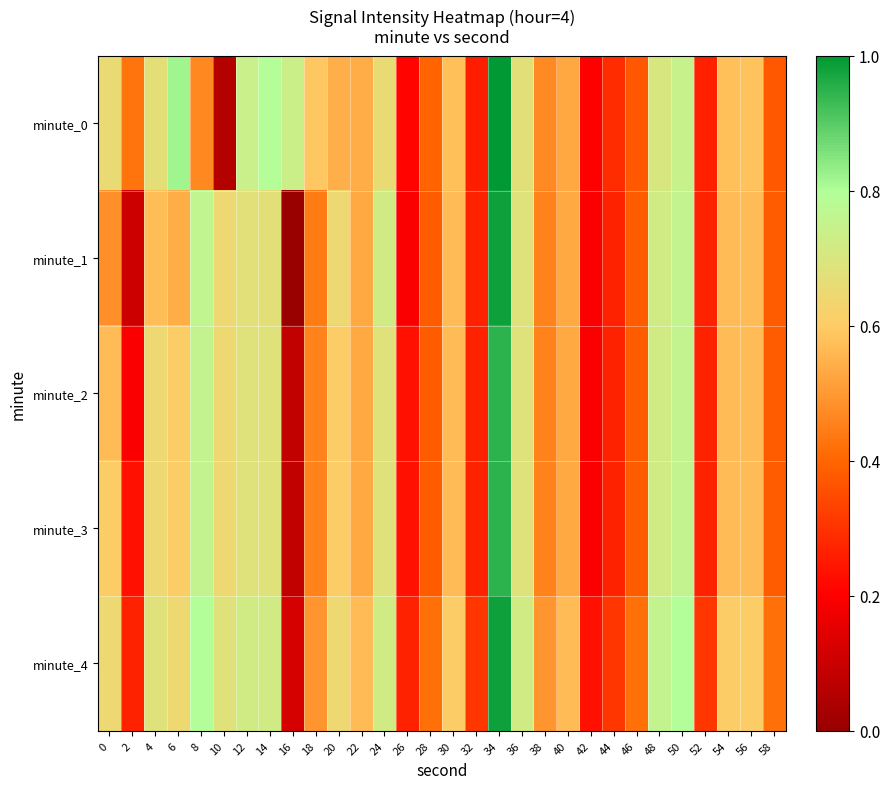

How many categories are shown in the chart?

30